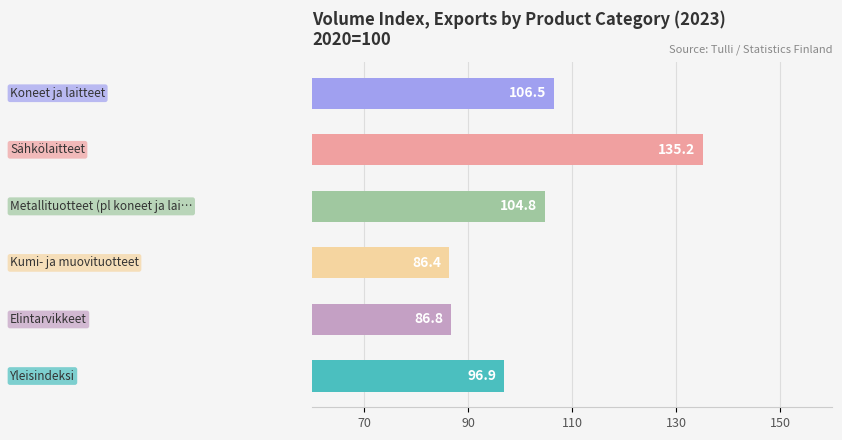

What is the difference between the maximum and second lowest values?

48.4